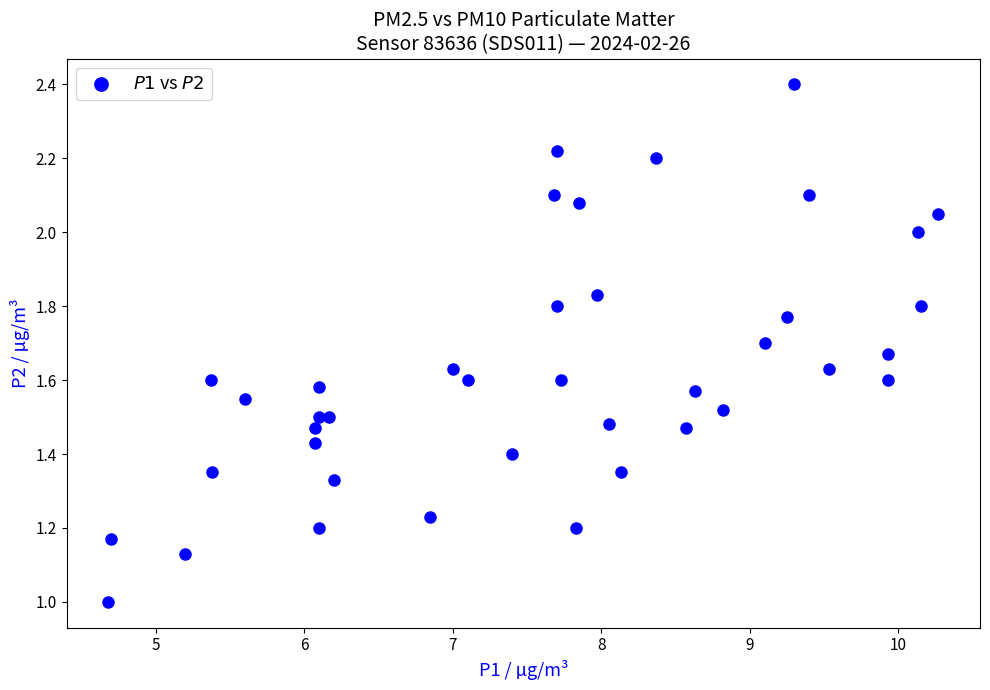

What is the range of X values (max minus min)?

5.6